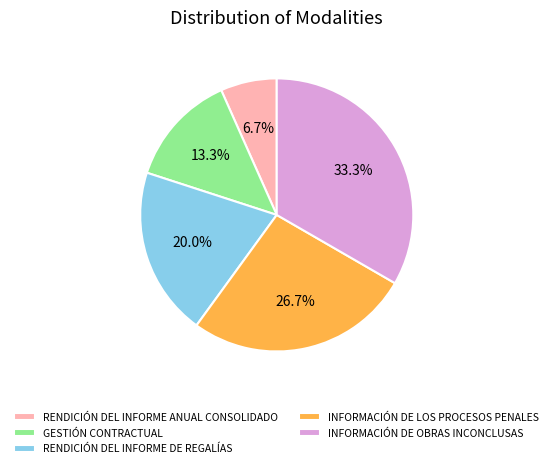

Does any single category account for the majority?

No